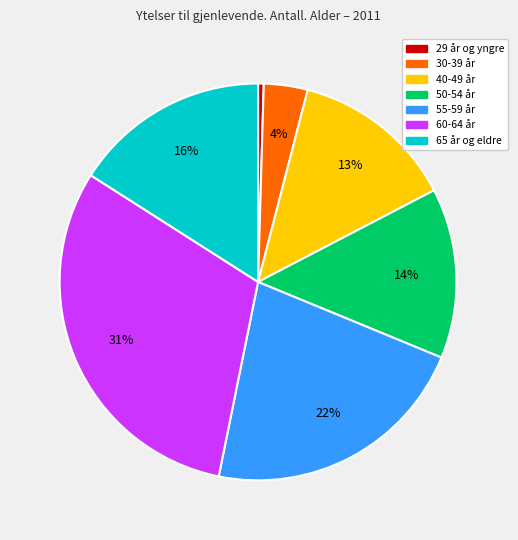

Count the number of slices in the pie.

7